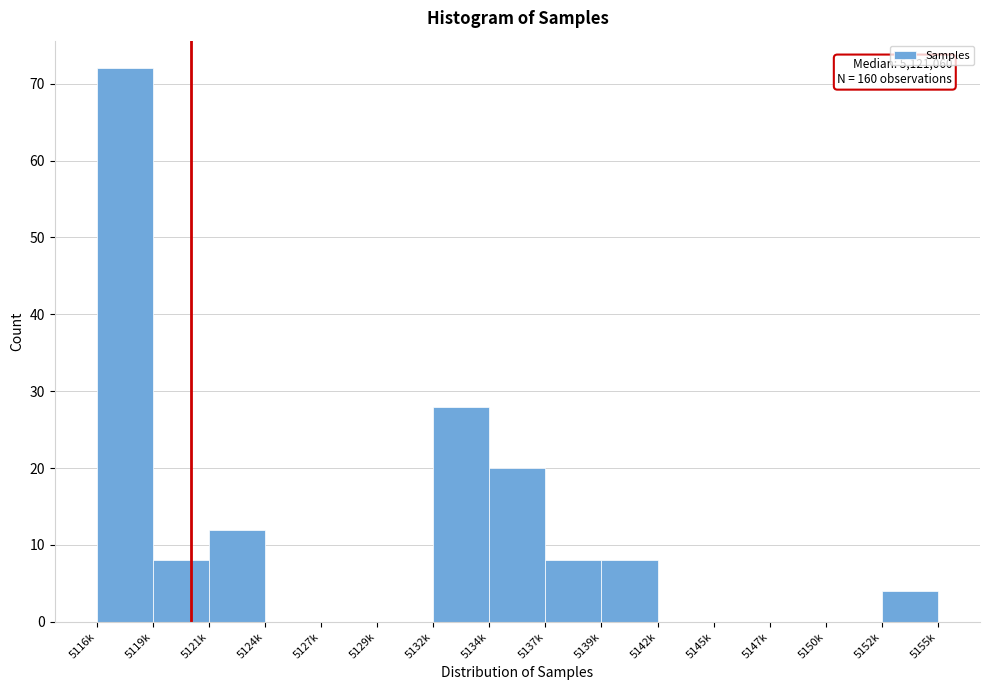

Reading left to right, what are all the values shown in this chart?

5116k=72	5119k=8	5121k=12	5124k=0	5127k=0	5129k=0	5132k=28	5134k=20	5137k=8	5139k=8	5142k=0	5145k=0	5147k=0	5150k=0	5152k=4